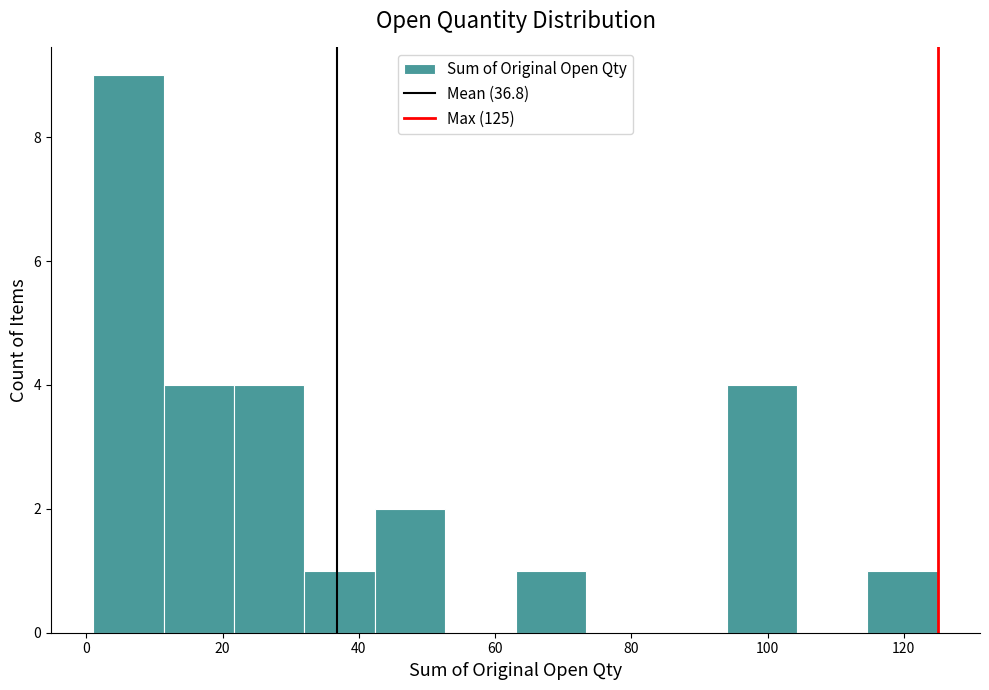

Over which range of the x-axis is the bar tallest?

2 to 12